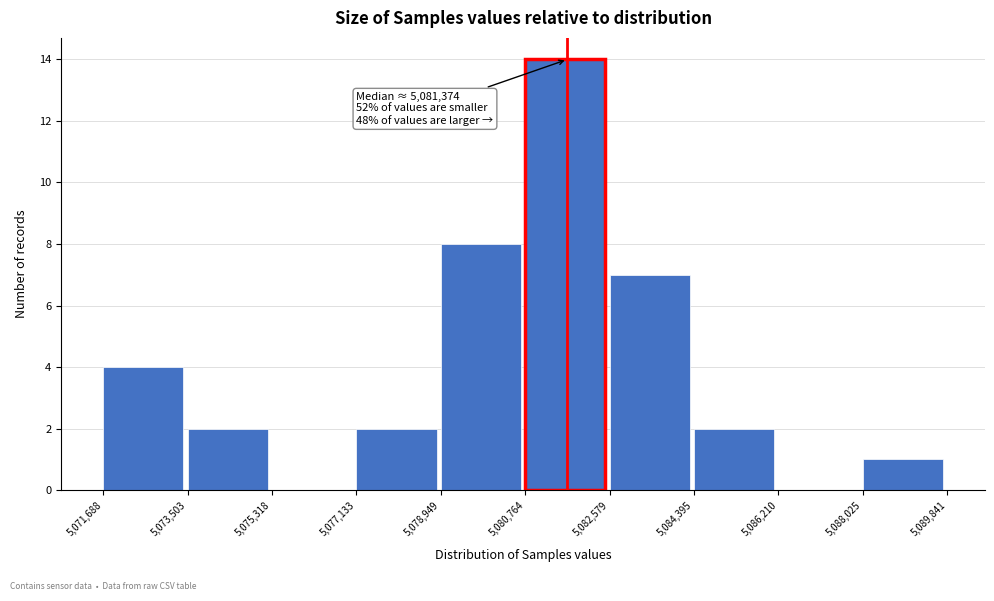

Over which range of the x-axis is the bar tallest?

5,080,764 to 5,082,579